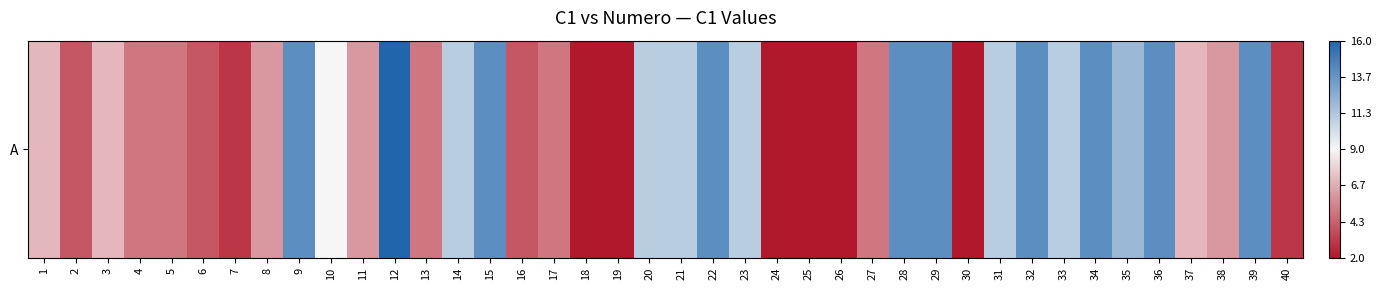

What is the difference between the maximum and second lowest values?

14